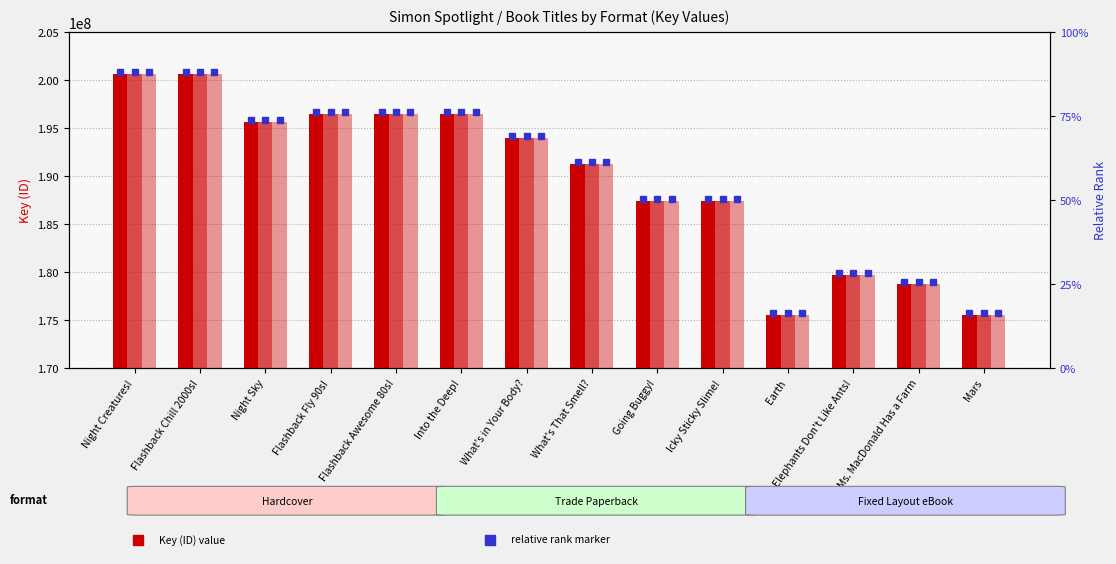

Between Flashback Awesome 80s! and Elephants Don't Like Ants!, which is larger?

Flashback Awesome 80s!